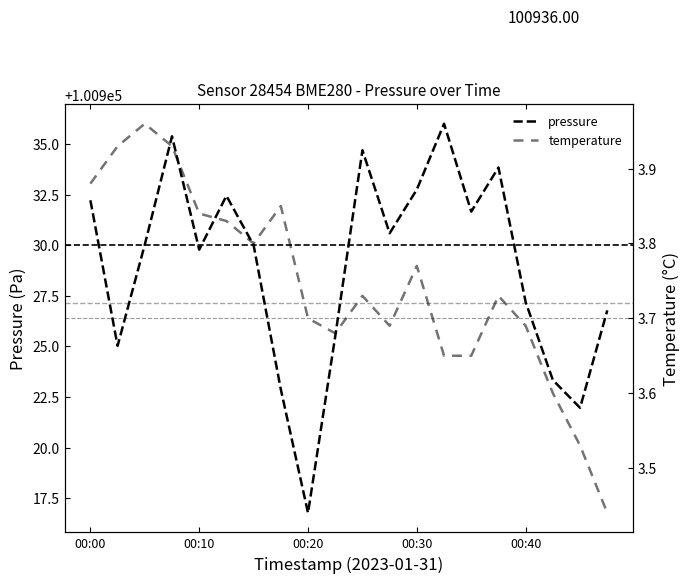

Count the number of data series in this chart.

2